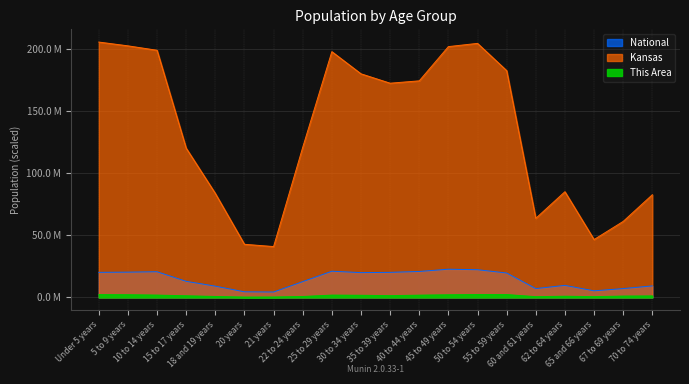

List the series in order of their peak value, lowest first.

This Area, National, Kansas